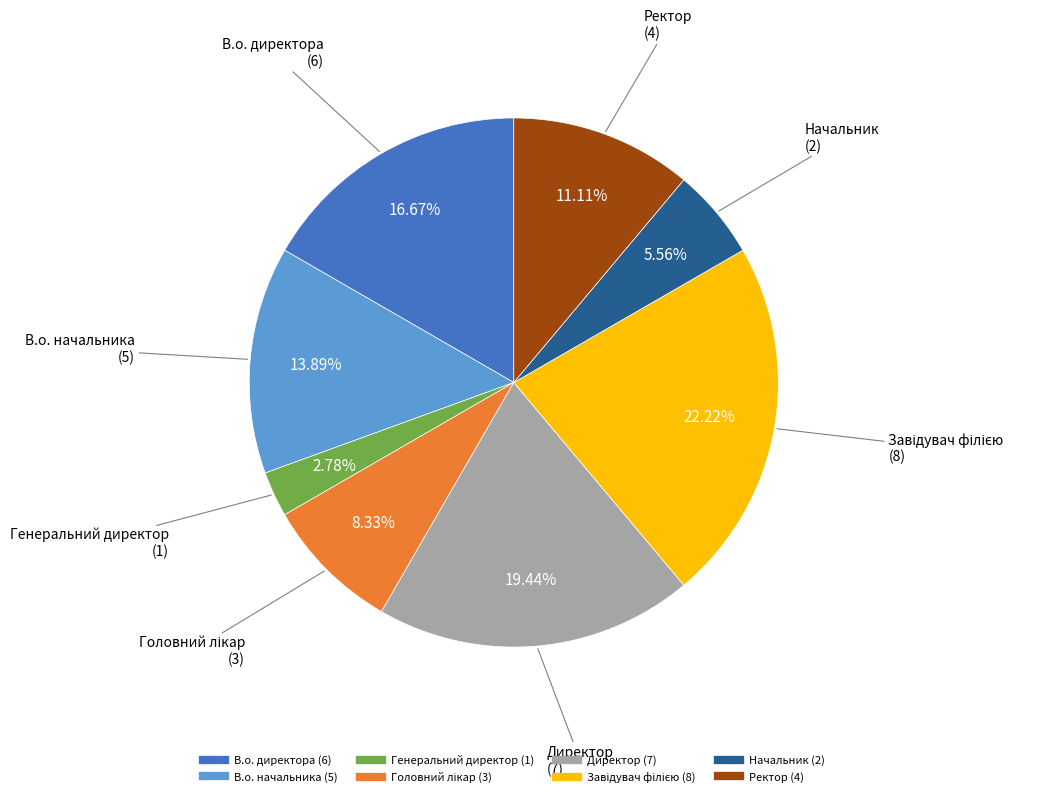

Does Ректор account for over 50% of the chart?

No